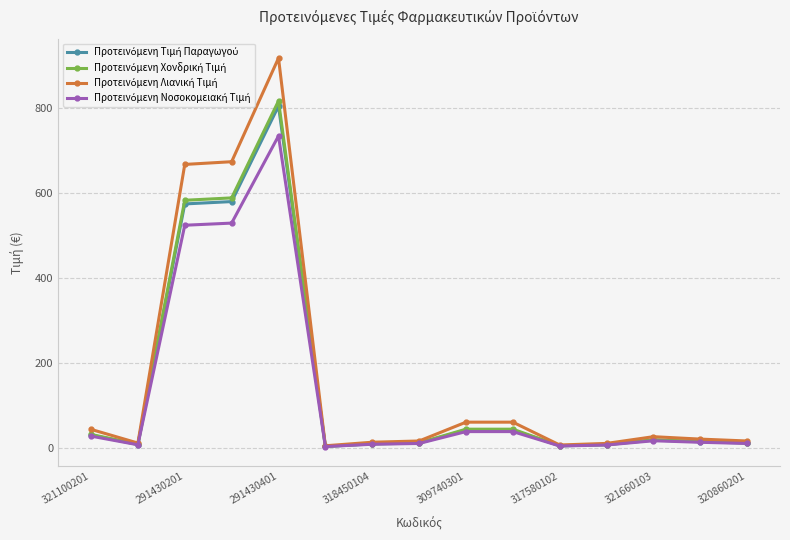

At how many categories does at least one series exceed 484?

3